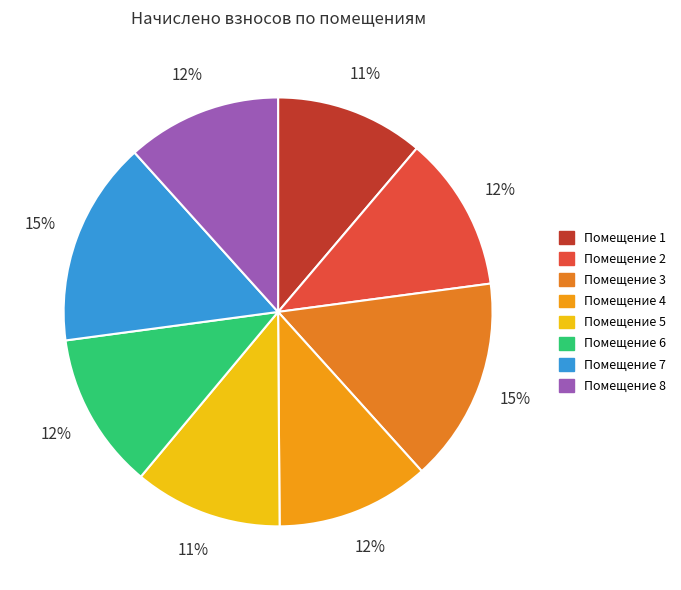

How many slices are in this pie chart?

8